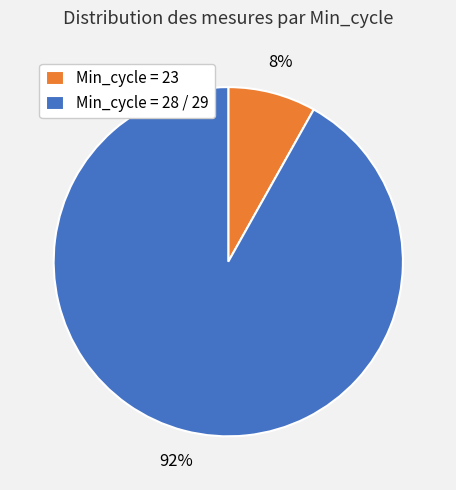

Is there any slice that represents more than half of the pie?

Yes